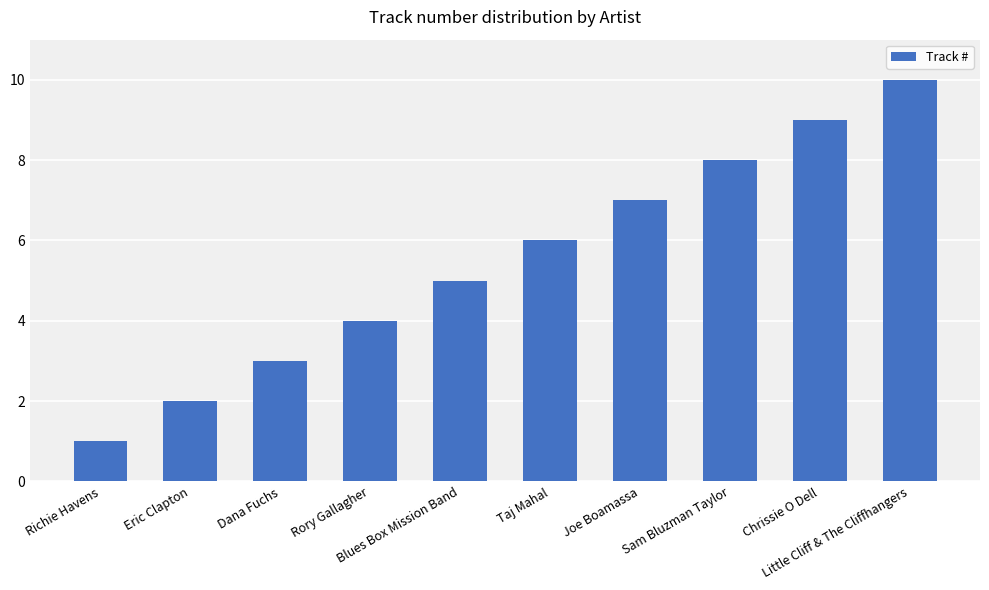

Count the values in the range 3 to 8.

6